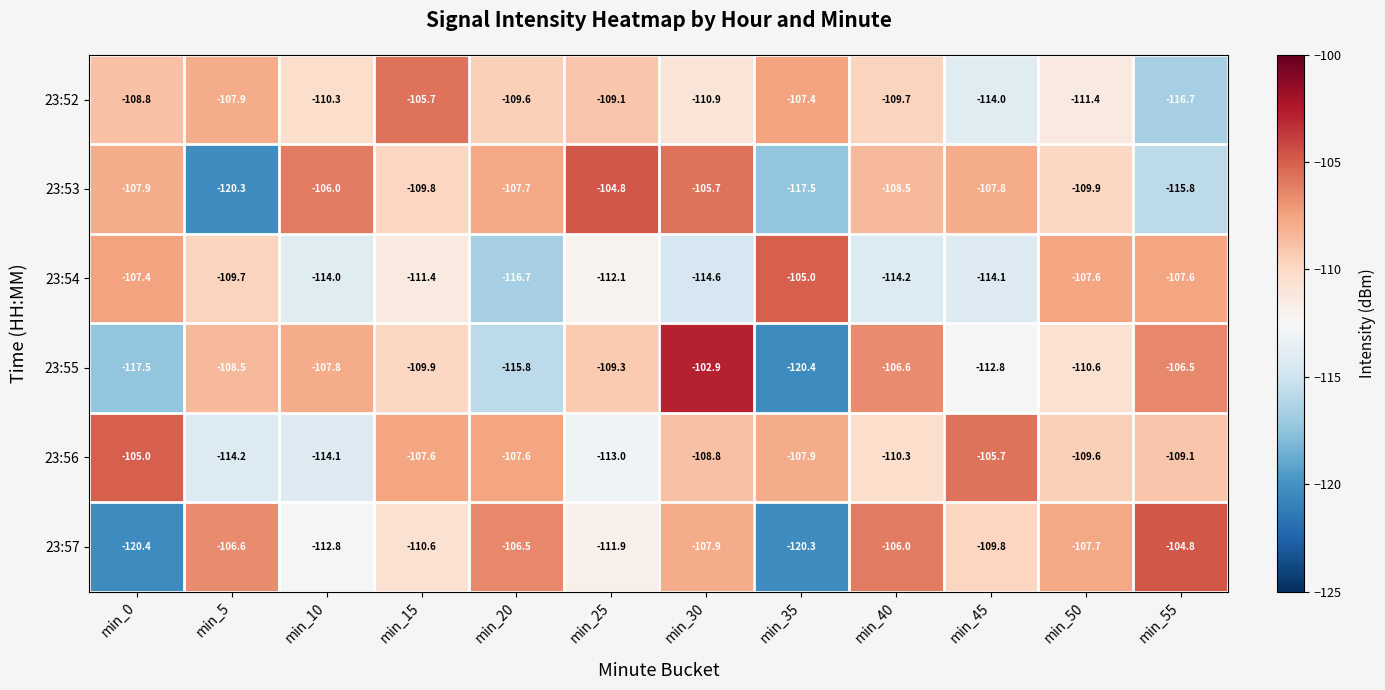

Is it true that 23:52 equals -172.5 at min_25?

False